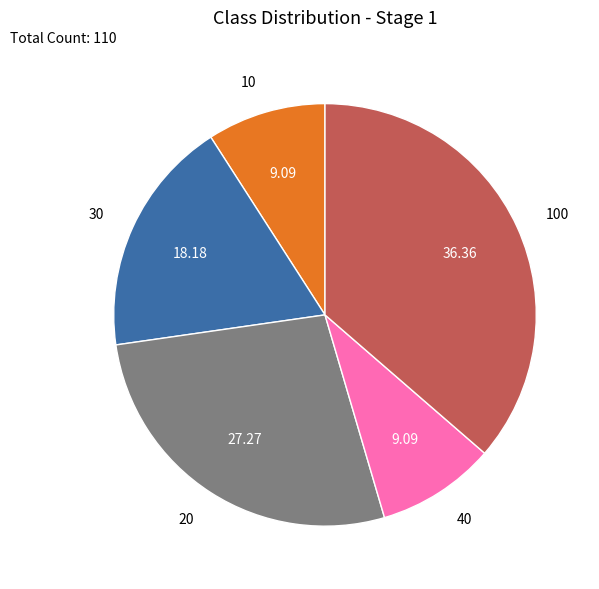

What is the ratio of the value at 40 to the value at 30?

0.5